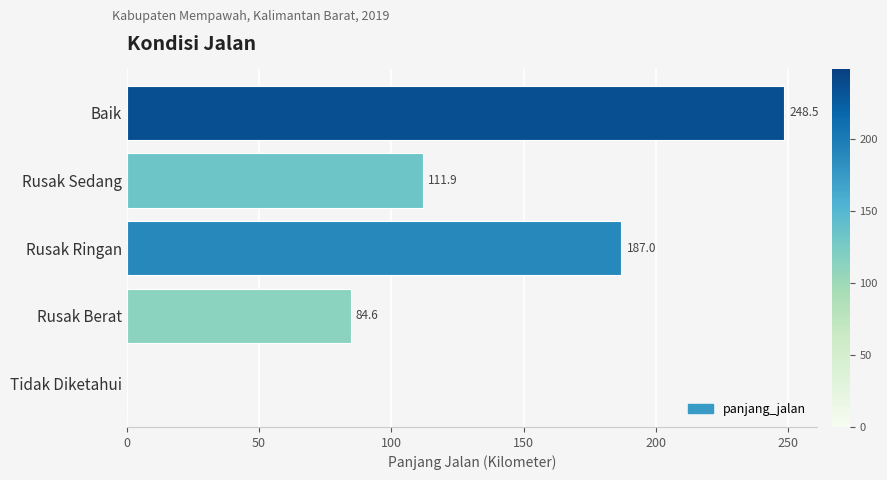

What is the sum of the values at Rusak Berat and Rusak Sedang?

196.5